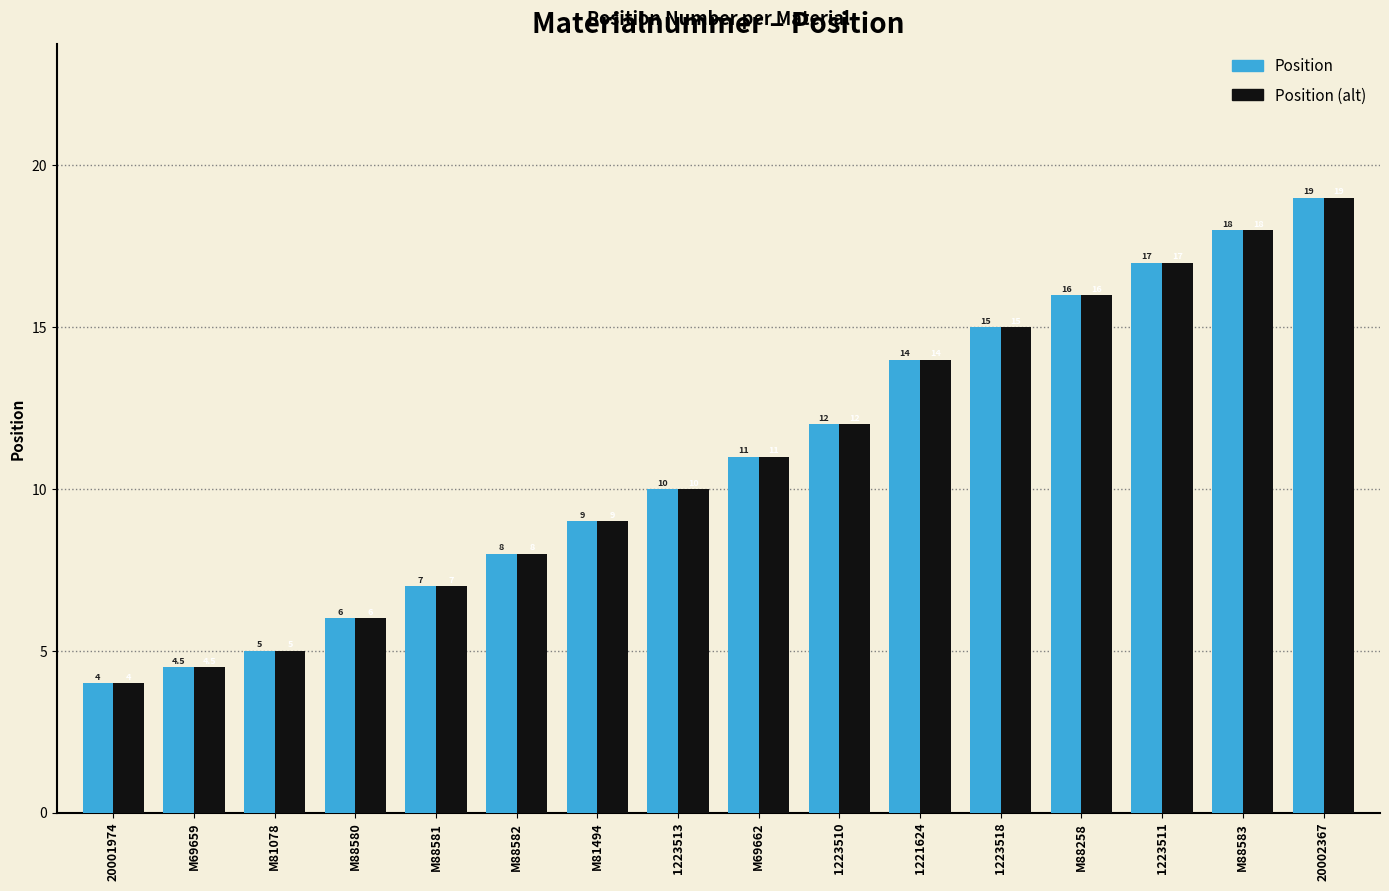

How many groups of bars are there?

16